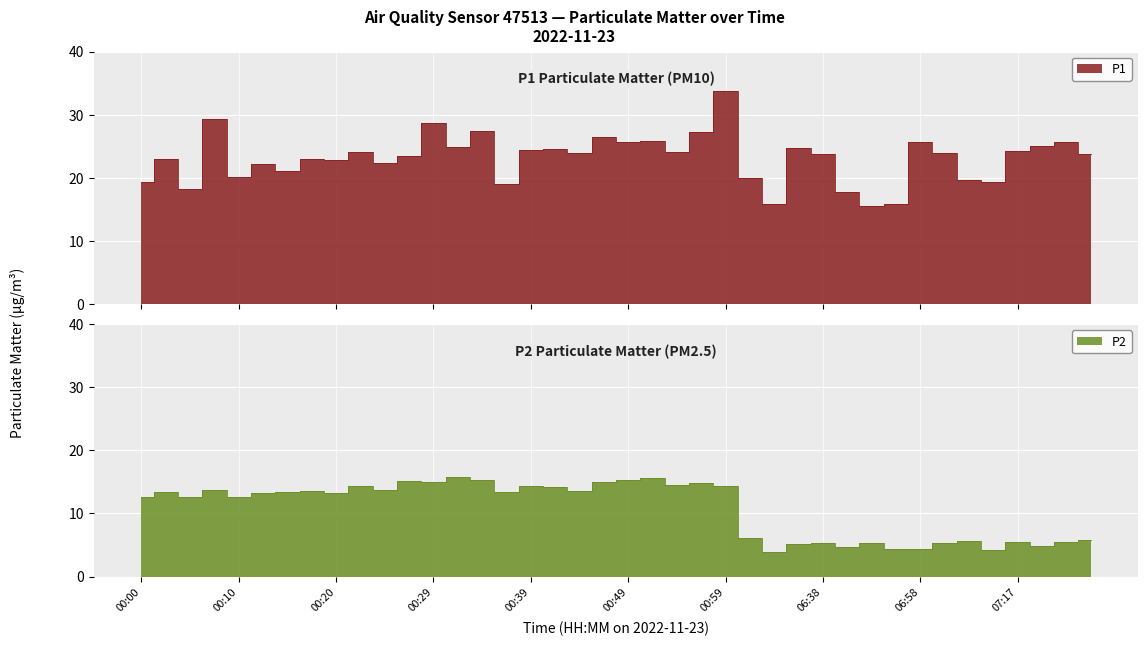

Where does the P1 series first go above 23?

00:07